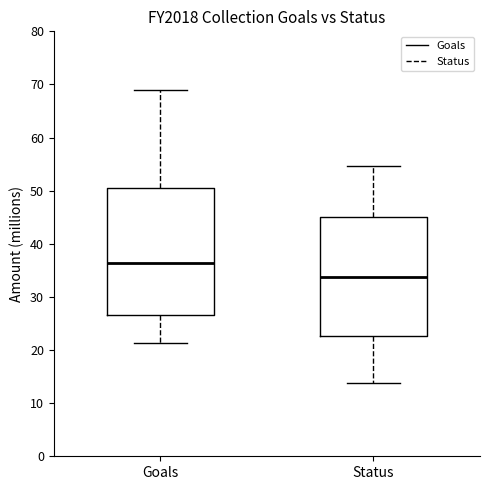

Reading left to right, transcribe this box plot: for each box, give where its median line is, the range the box spans, and where its two whiskers end, as read against the y-axis. The values are not printed on the chart, so give them approximately, as read against the axis.

Goals: median 36, box 27 to 51, whiskers 21 to 69
Status: median 34, box 23 to 45, whiskers 14 to 55